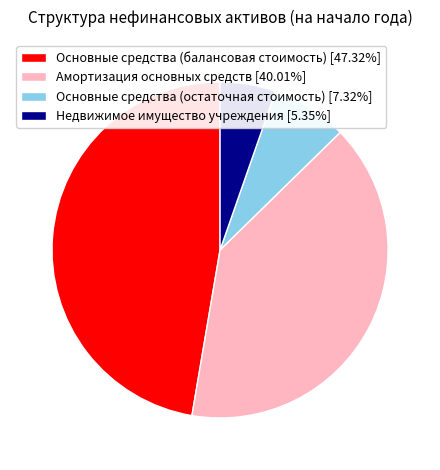

Is Основные средства (балансовая стоимость) the majority of the pie?

No